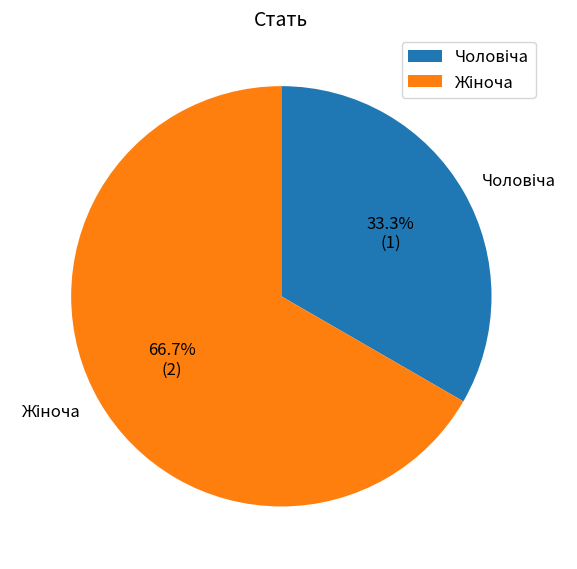

Is there a majority slice in this chart?

Yes